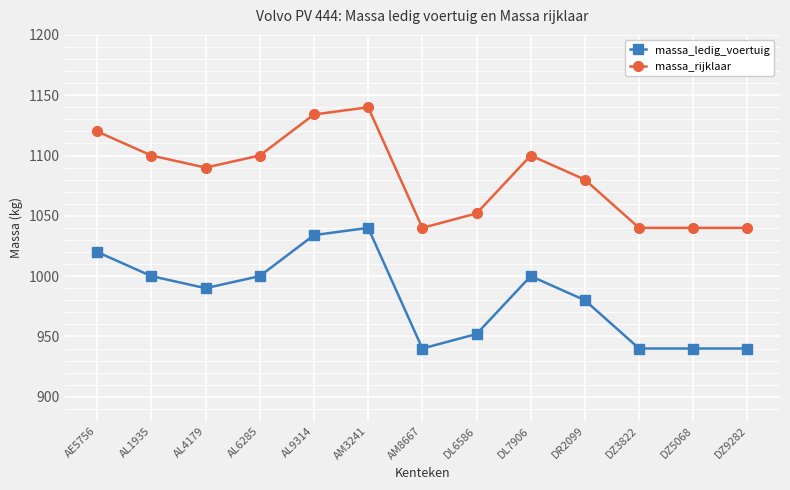

At which category is the sum across all series the highest?

AM3241